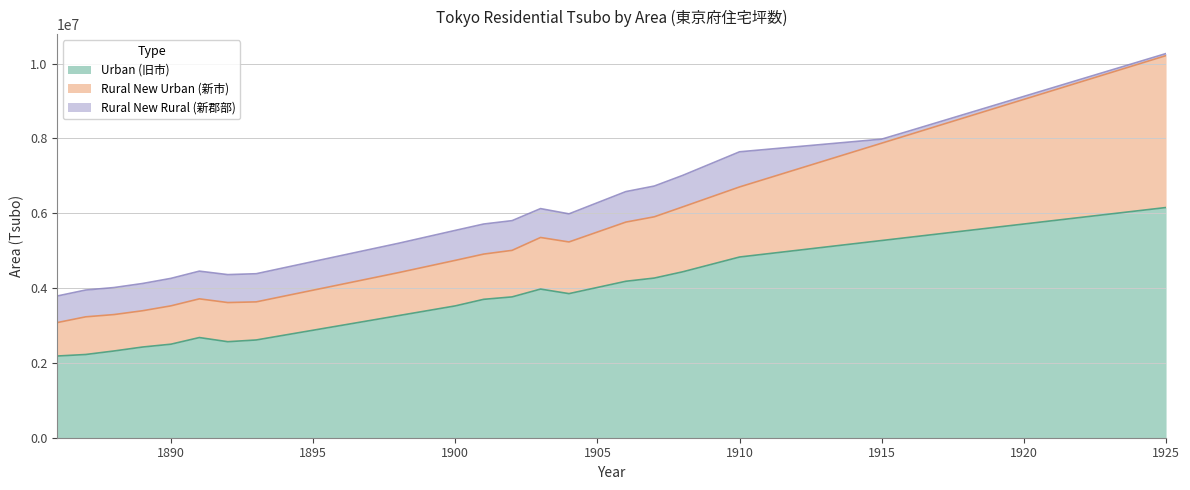

Between 1903 and 1917, which is larger?

1917